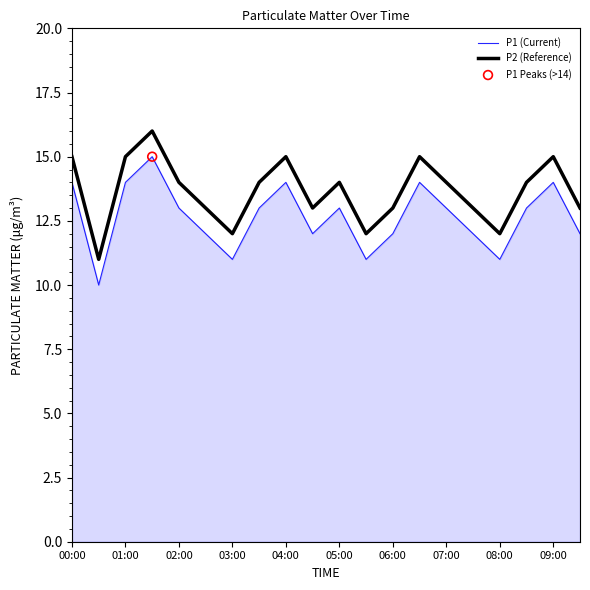

Which series has the largest total across all categories?

P2 (Reference)